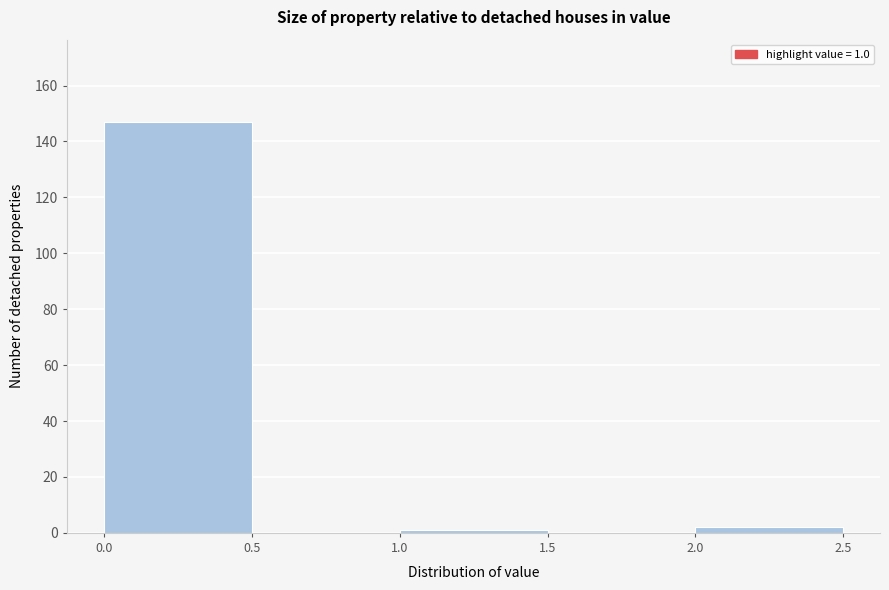

Which range on the x-axis has the tallest bar?

0.0 to 0.5